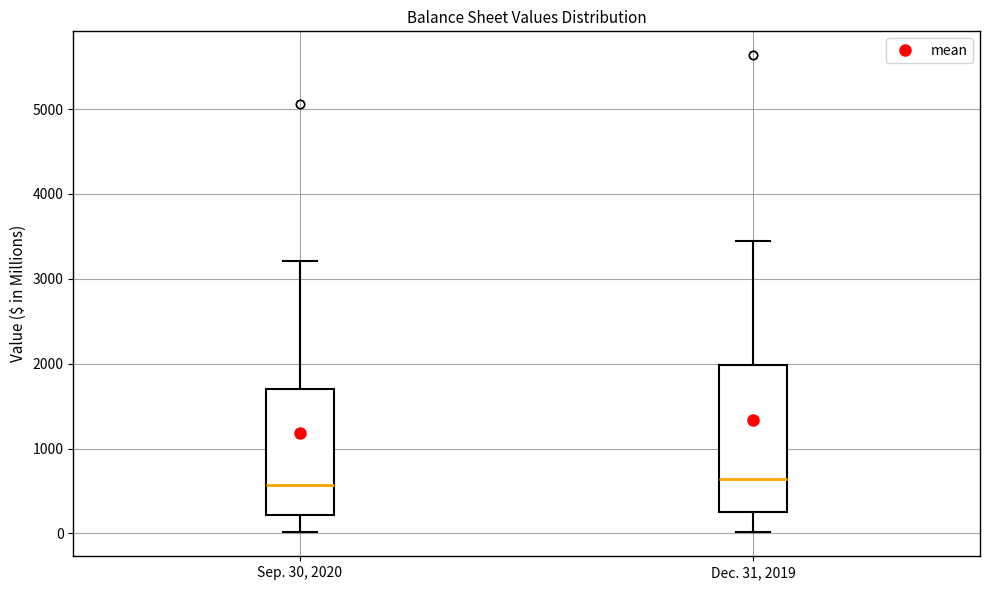

Reading left to right, transcribe this box plot: for each box, give where its median line is, the range the box spans, and where its two whiskers end, as read against the y-axis. The values are not printed on the chart, so give them approximately, as read against the axis.

Sep. 30, 2020: median 600, box 200 to 1700, whiskers 0 to 3200
Dec. 31, 2019: median 600, box 300 to 2000, whiskers 0 to 3400